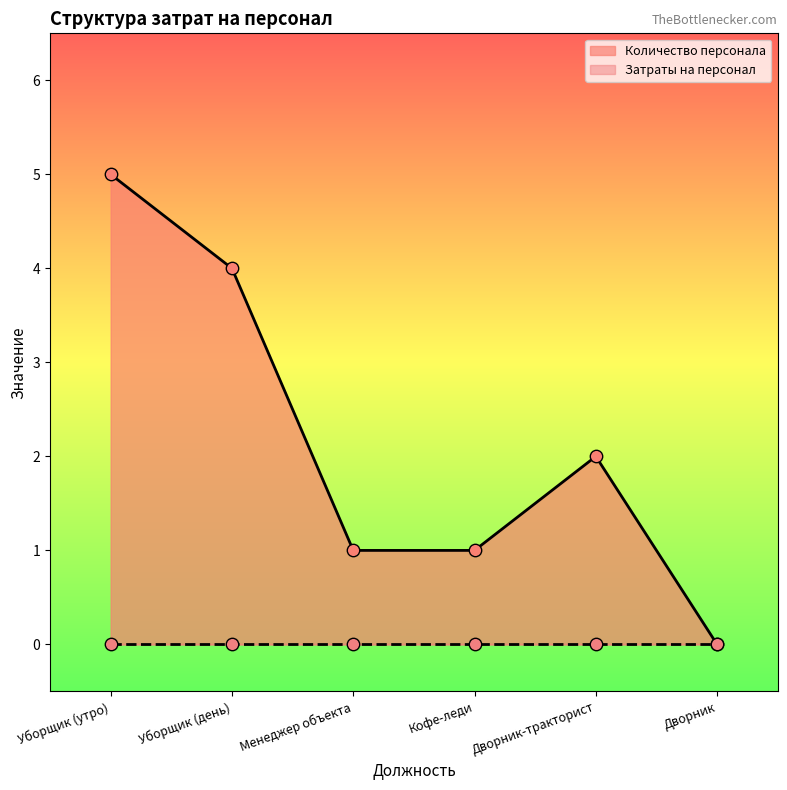

Which has a higher value, Уборщик (утро) or Менеджер объекта?

Уборщик (утро)